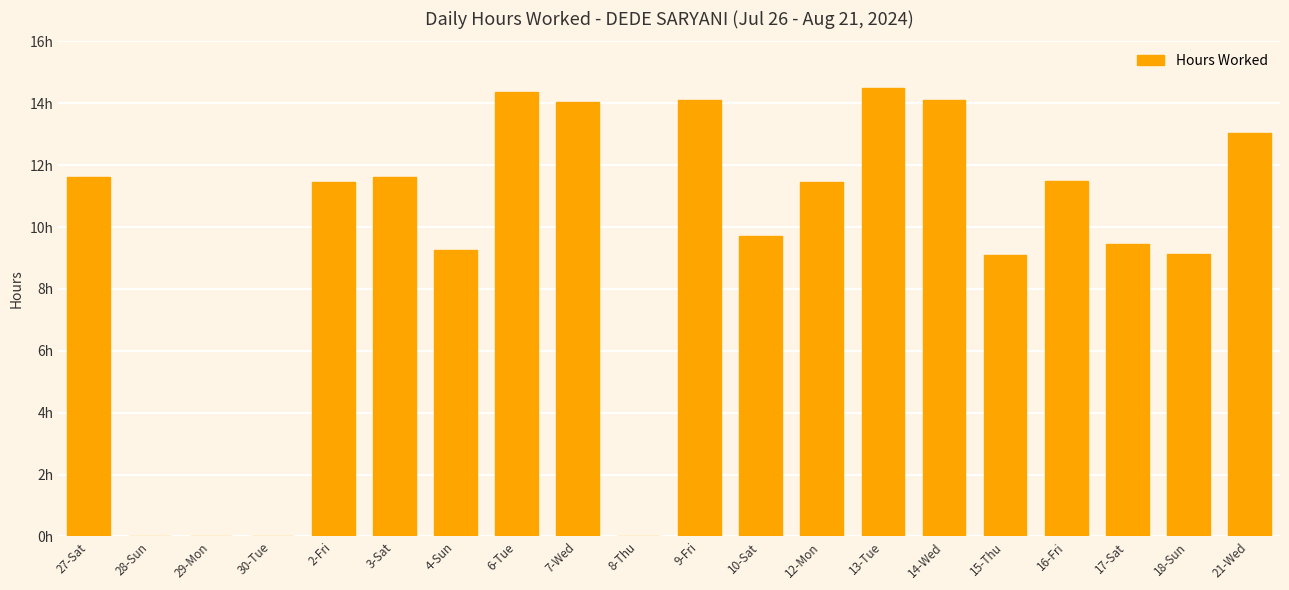

What is the approximate value at 13-Tue?

14.5